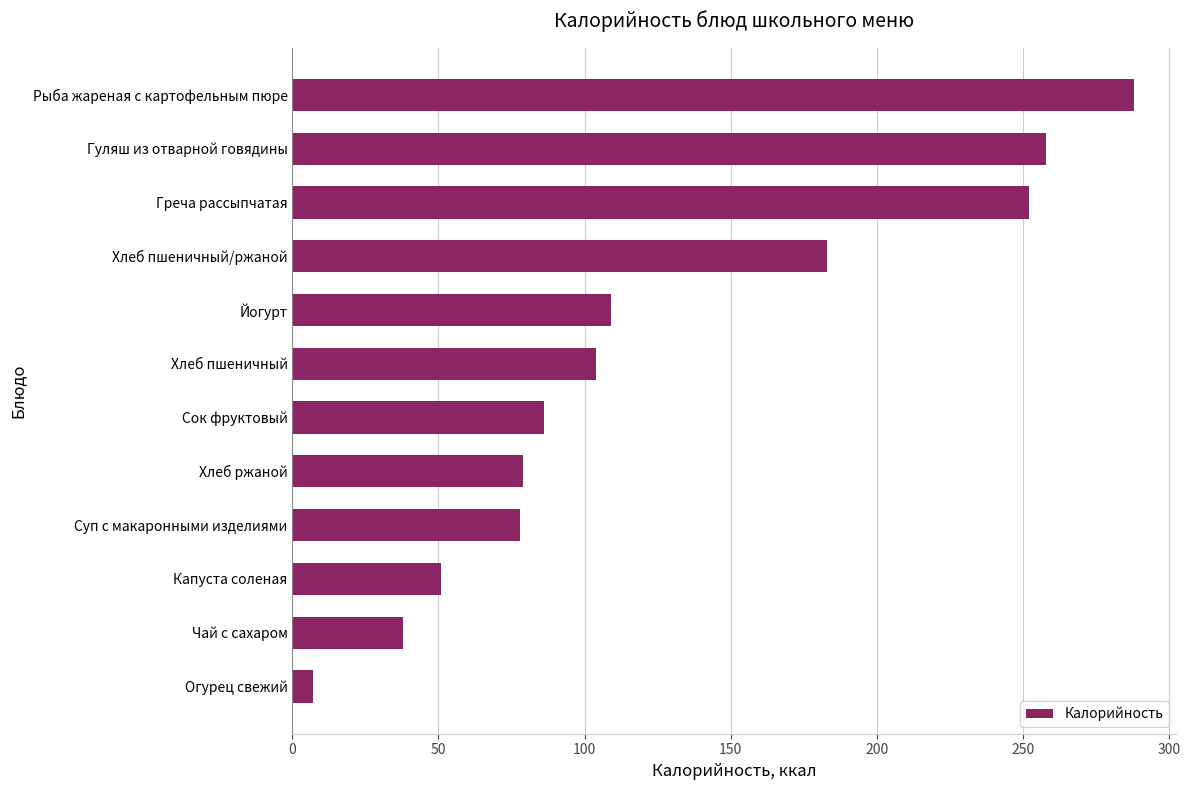

What is the maximum value shown in the chart?

288